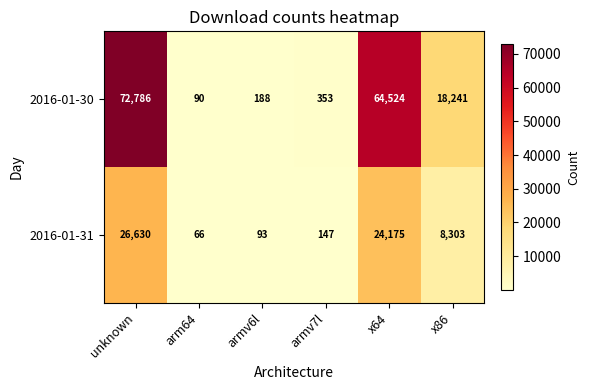

What value does the 2016-01-30 series have at x86, to the nearest 10?

18240